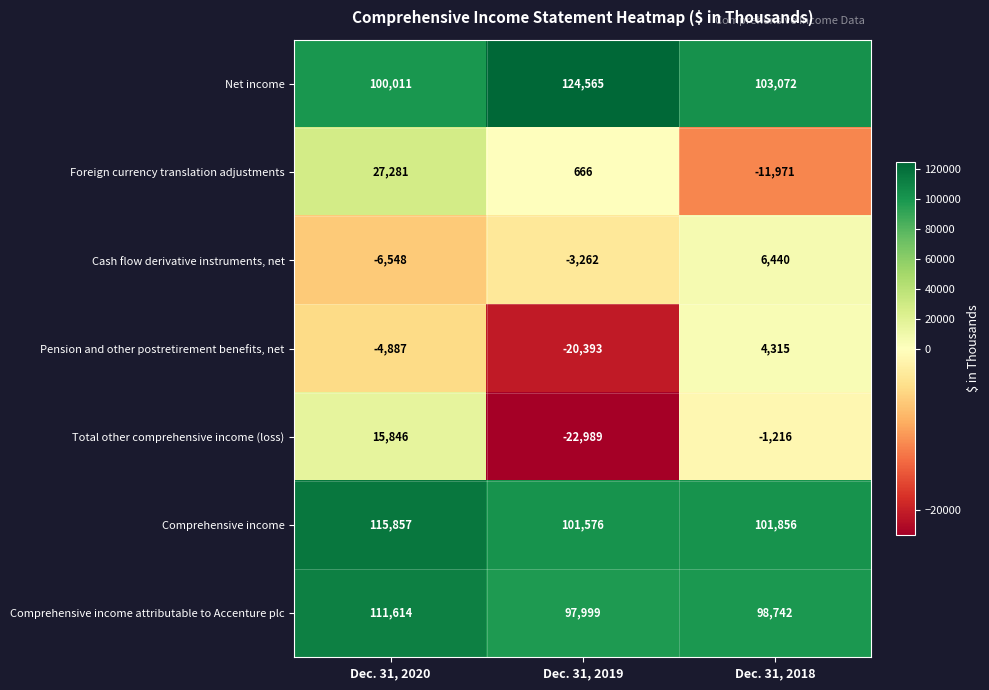

At which label is Total other comprehensive income (loss) closest to -3571?

Dec. 31, 2018